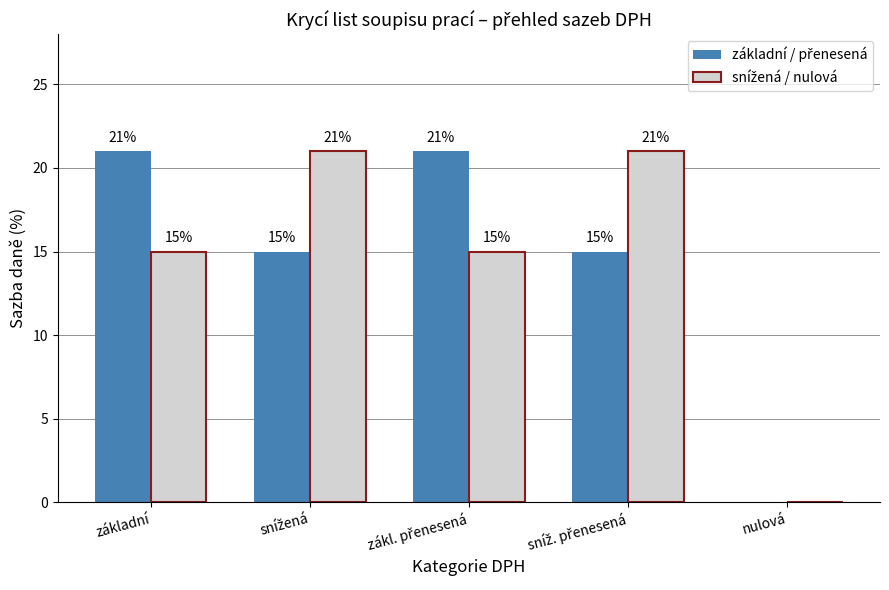

What is the maximum value shown in the chart?

21